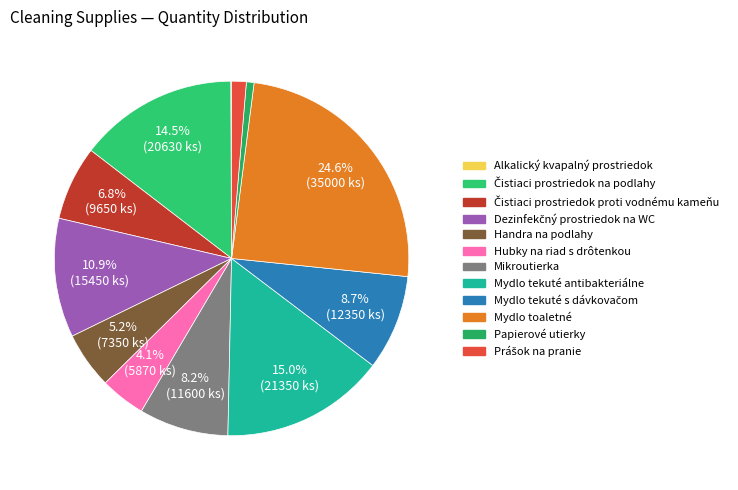

What is the smallest slice in the pie chart?

Alkalický kvapalný prostriedok